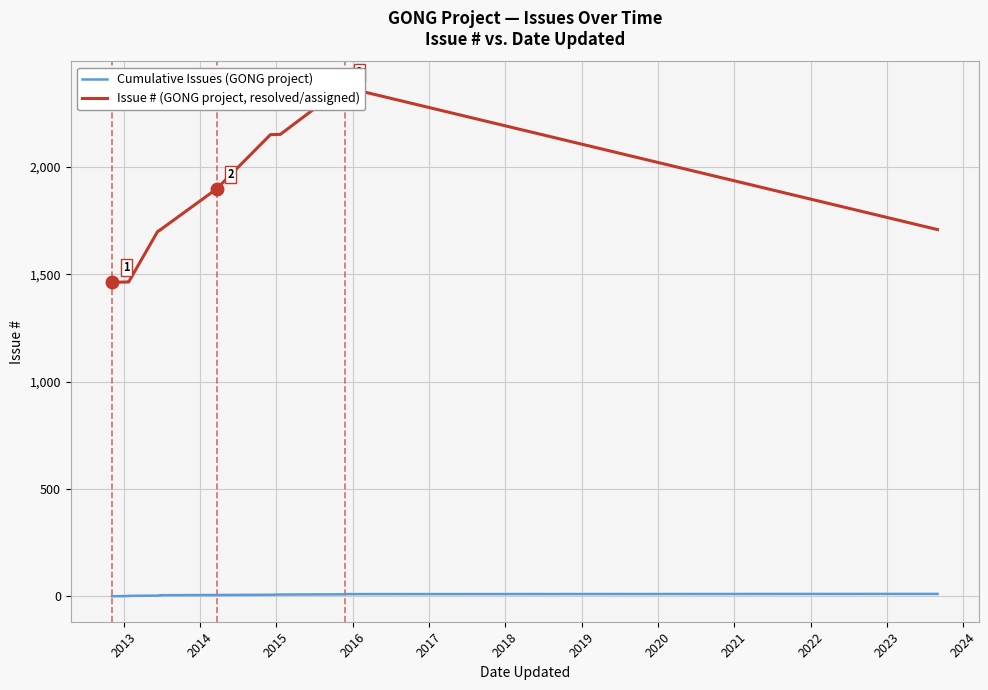

Is the value of Cumulative Issues (GONG project) at 2012 greater than the value of Issue # (GONG project, resolved/assigned) at 2016?

No